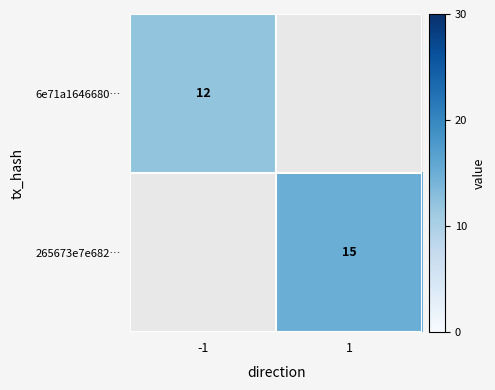

Which series has the widest spread of values?

6e71a1646680…